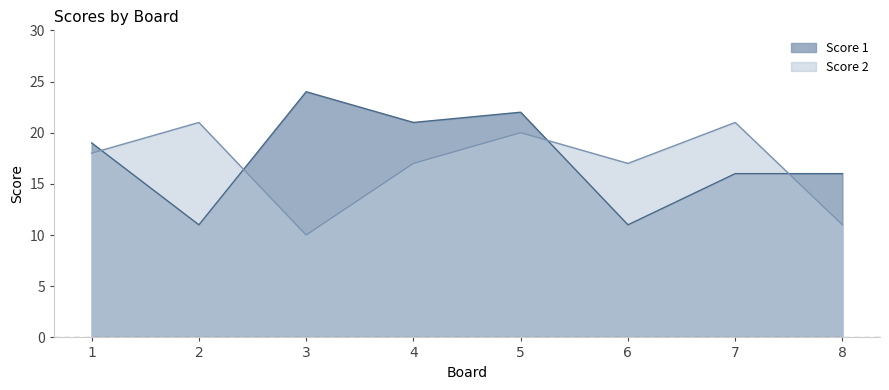

What is the value of the Score 1 point at the 1st from the left?

19